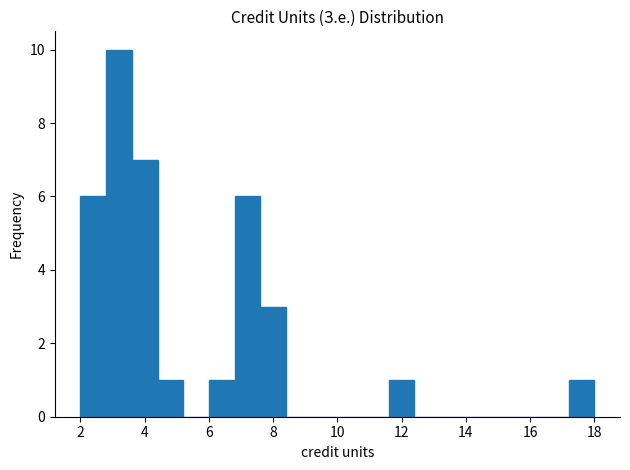

What is the height of the bar covering 4.4 to 5.2 on the x-axis? The values are not printed on the chart, so give them approximately, as read against the axis.

1